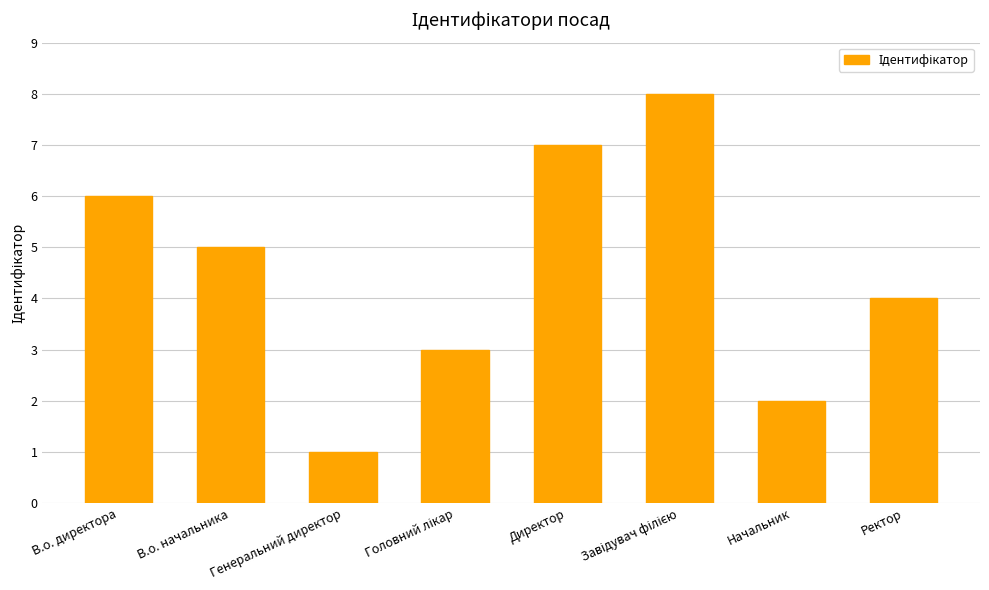

Which label corresponds to the smallest value in the chart?

Генеральний директор